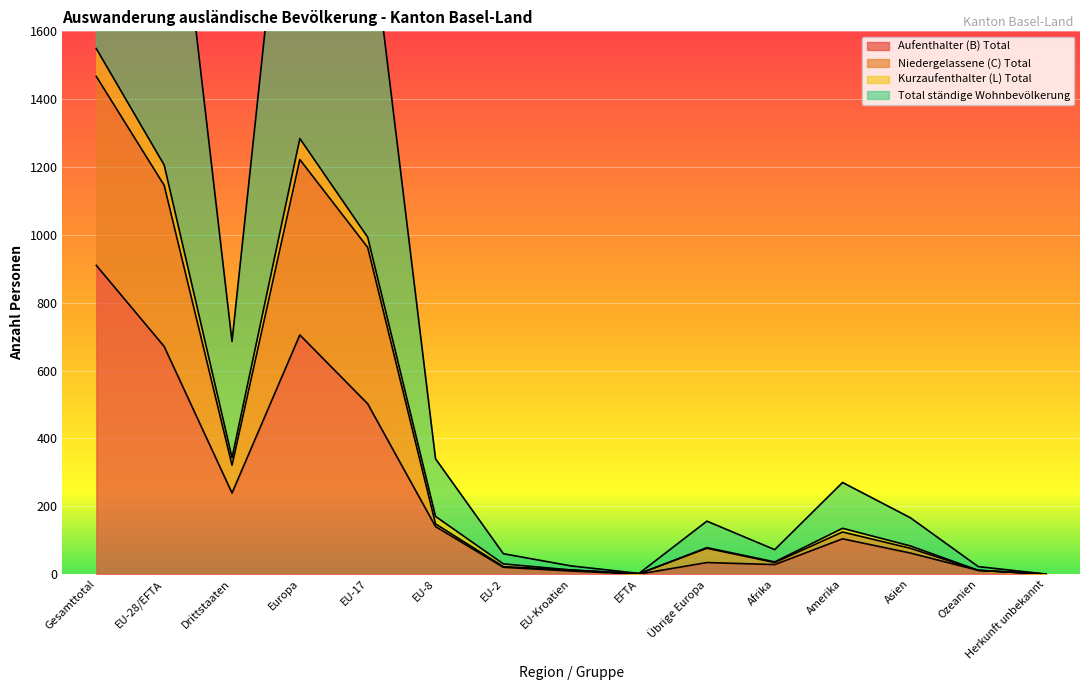

Where is the first local maximum for Aufenthalter (B) Total?

Europa